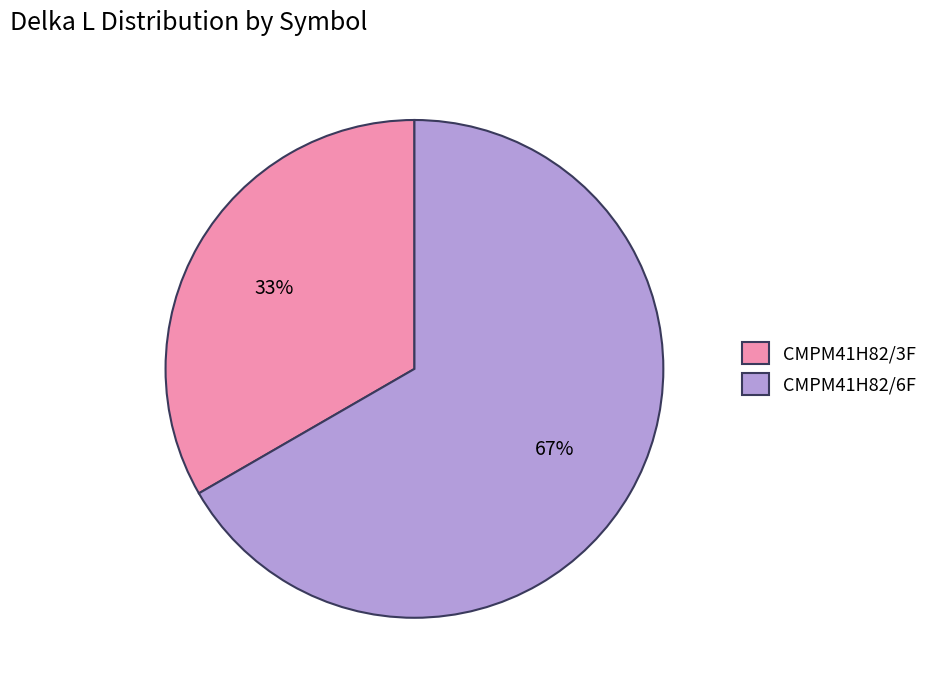

What is the ratio of the value at CMPM41H82/6F to the value at CMPM41H82/3F?

2.0